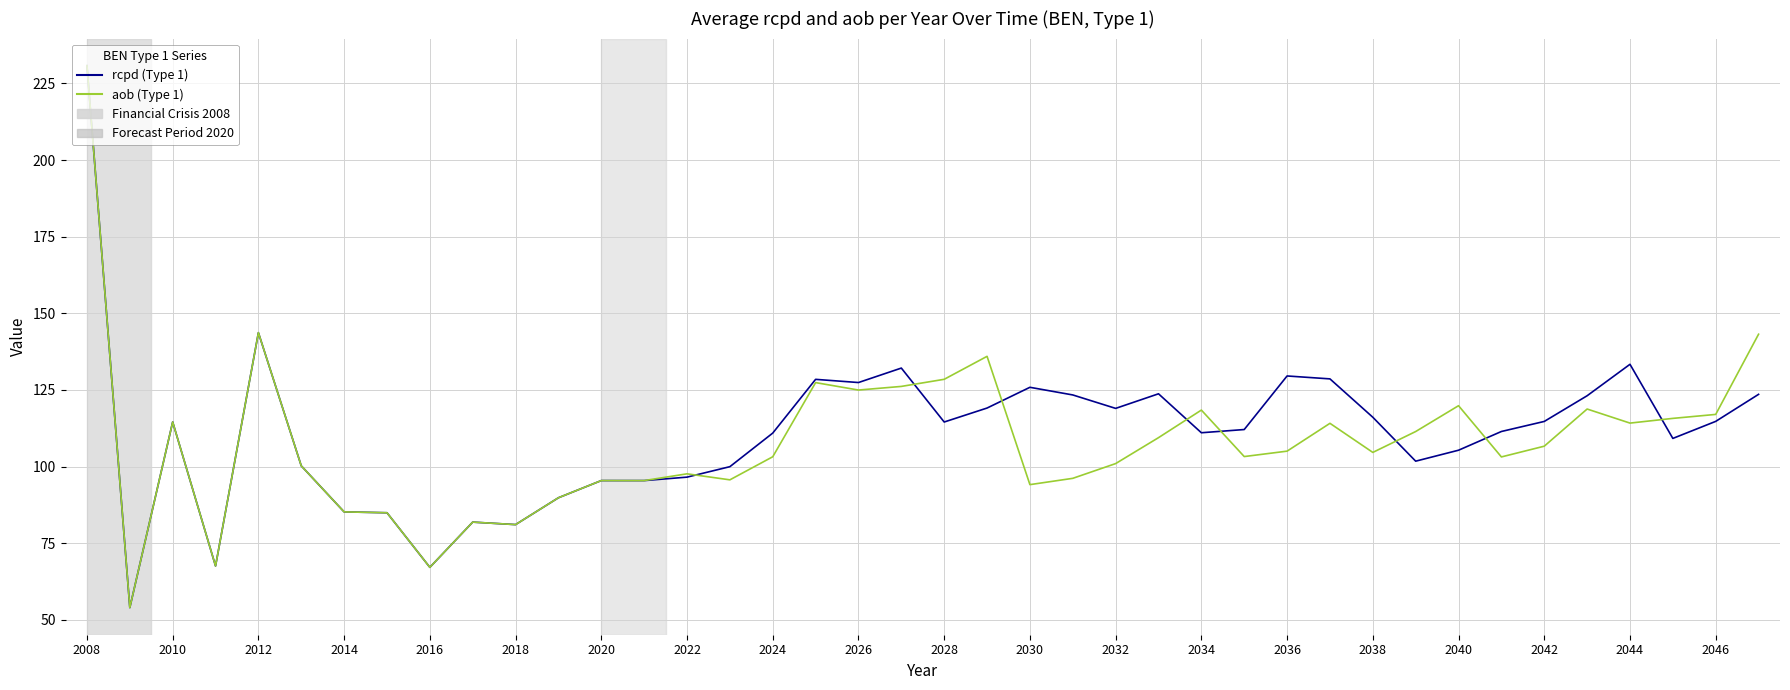

What is the smallest value displayed?

53.9